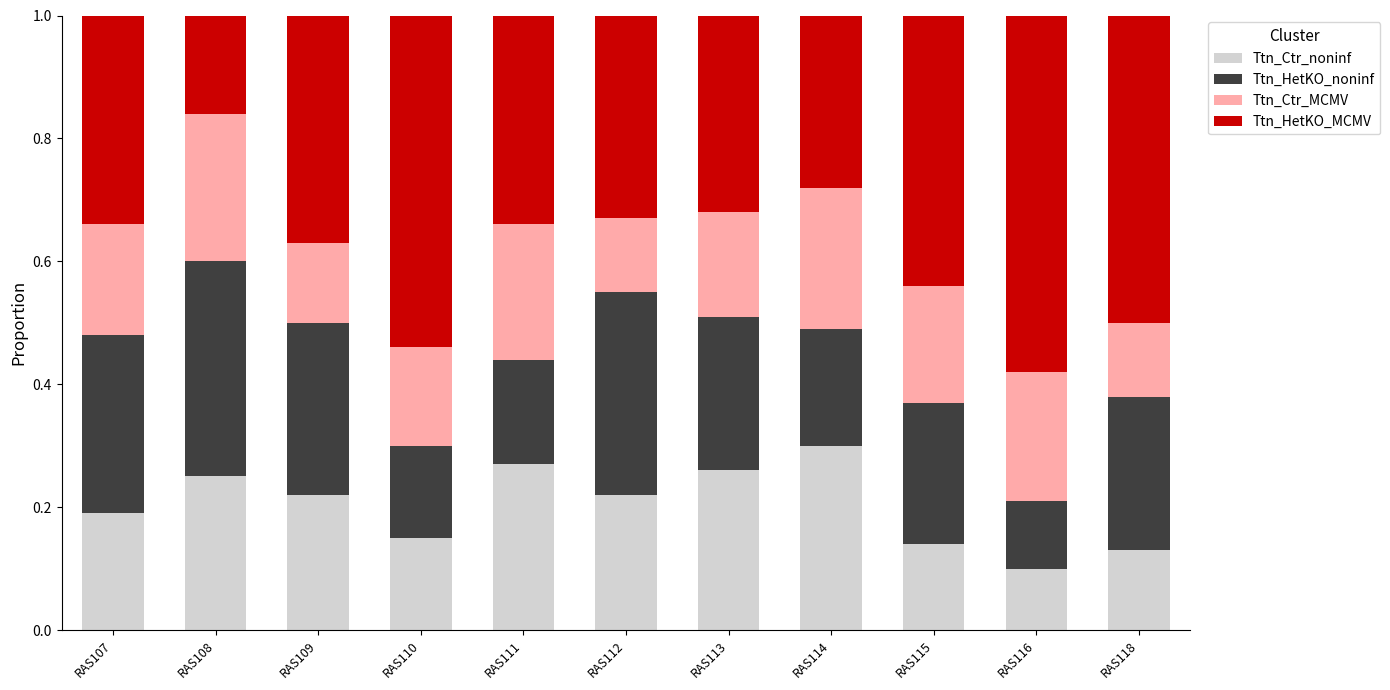

Which category has the highest value in the Ttn_Ctr_noninf series?

RAS114